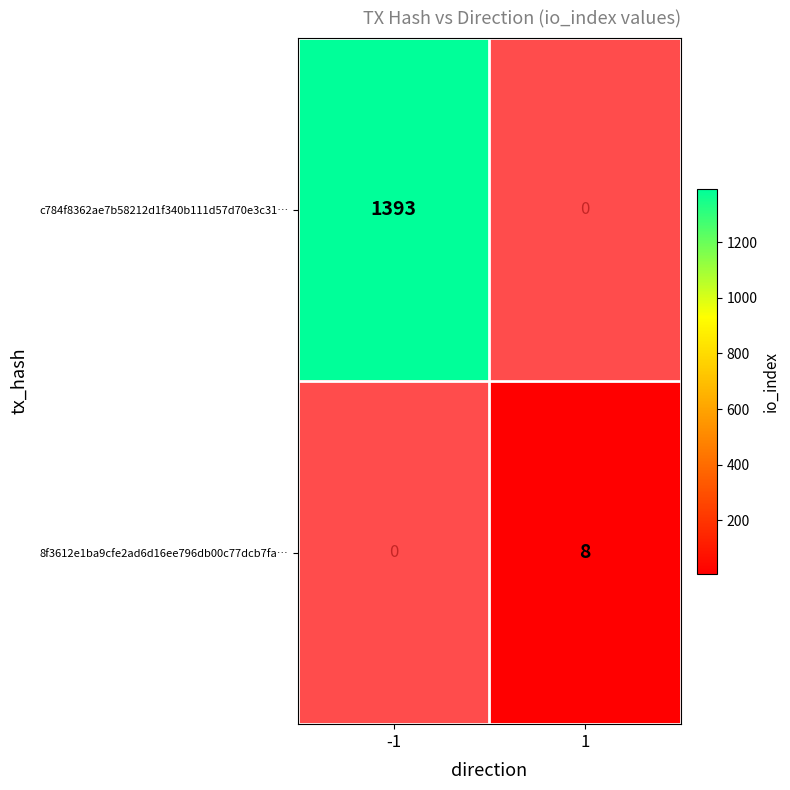

Is it true that c784f8362ae7b58212d1f340b111d57d70e3c31… equals 1393 at -1?

True